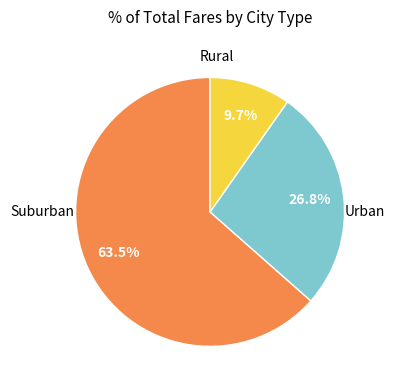

Is there any slice that represents more than half of the pie?

Yes